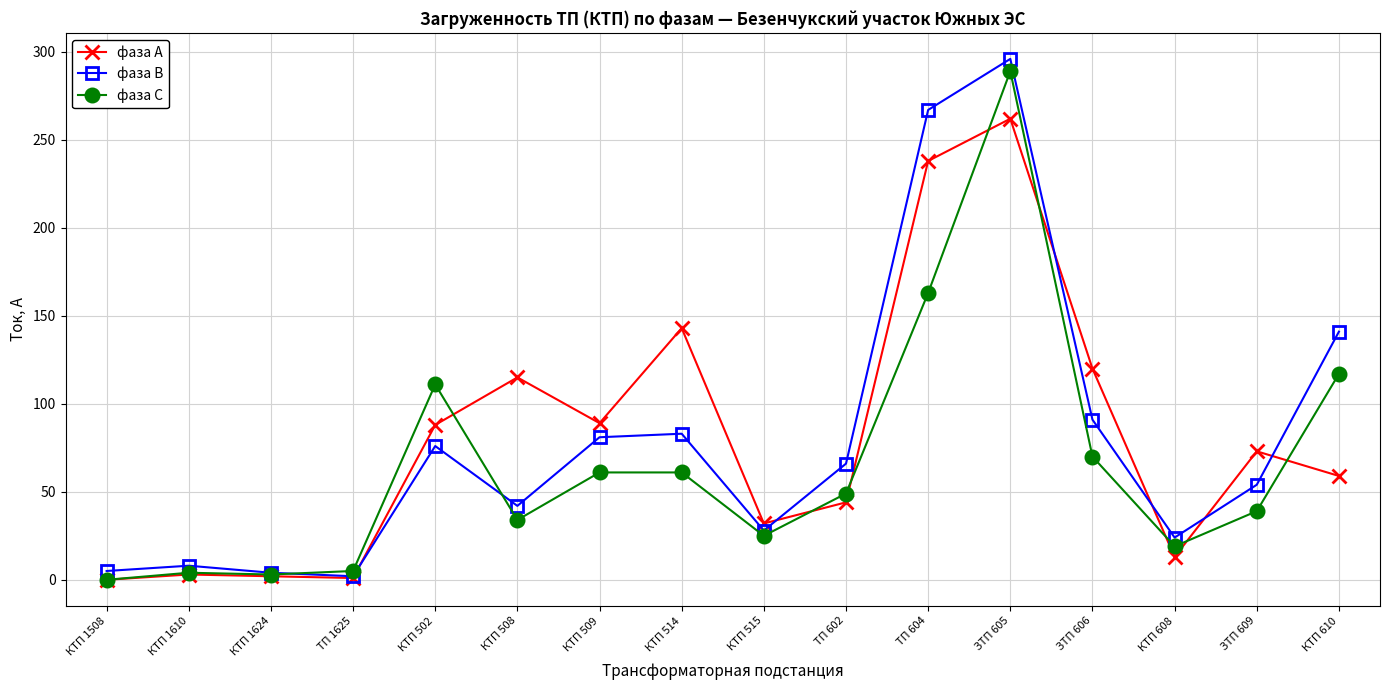

What is the highest value of the фаза В series?

296